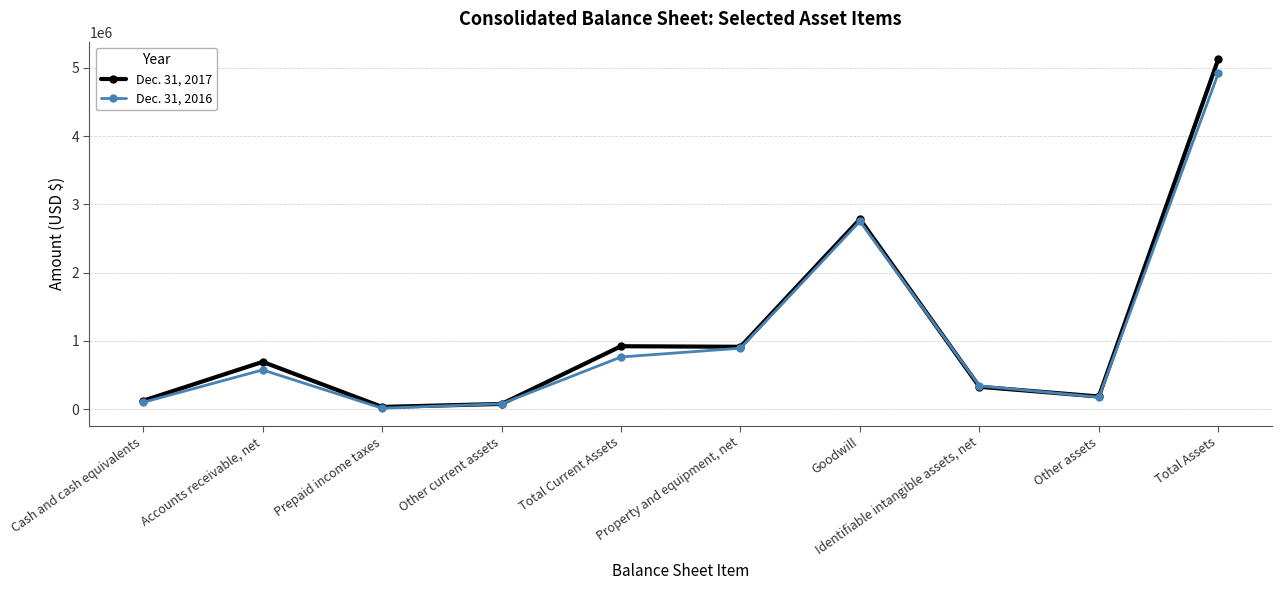

Does the chart display data point markers on the line(s)?

Yes